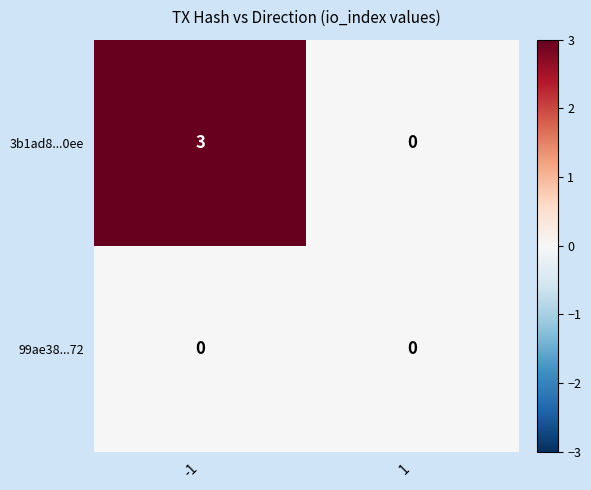

Which series has the largest total across all categories?

3b1ad8...0ee